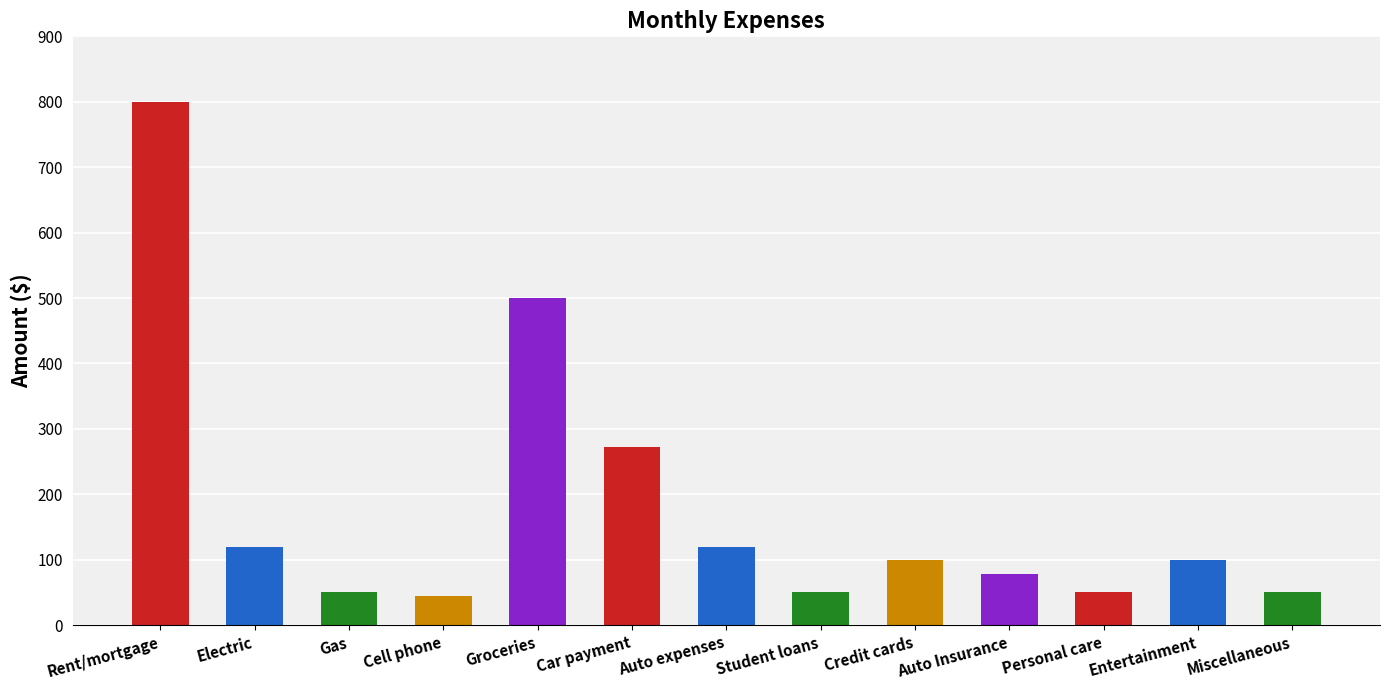

What value does the data have at Miscellaneous?

50